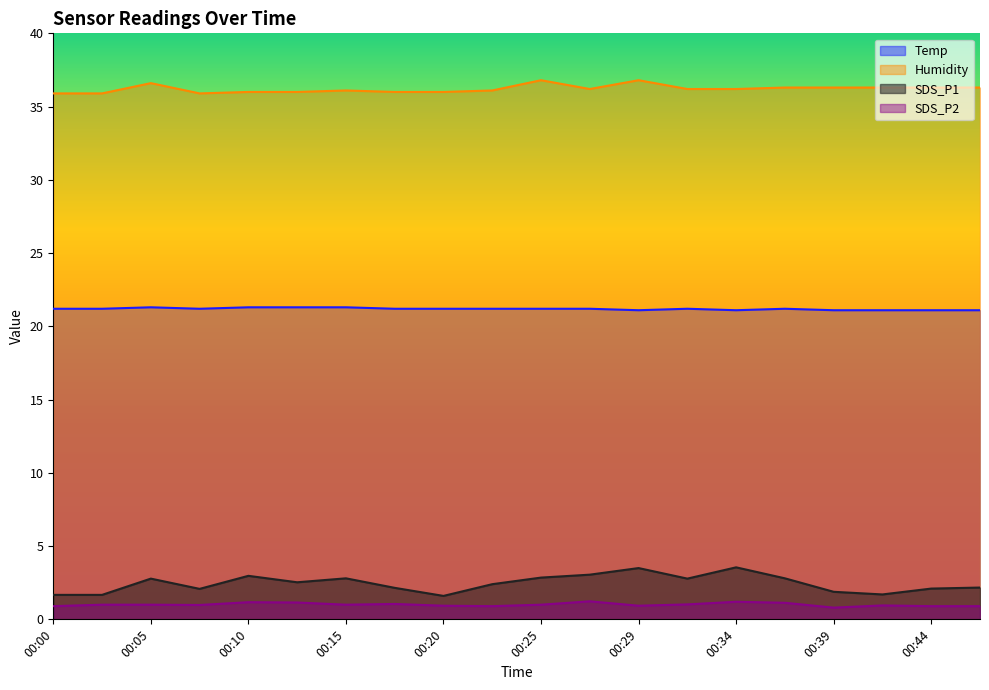

The value of Humidity at 00:15 is 36.1. True or false?

True